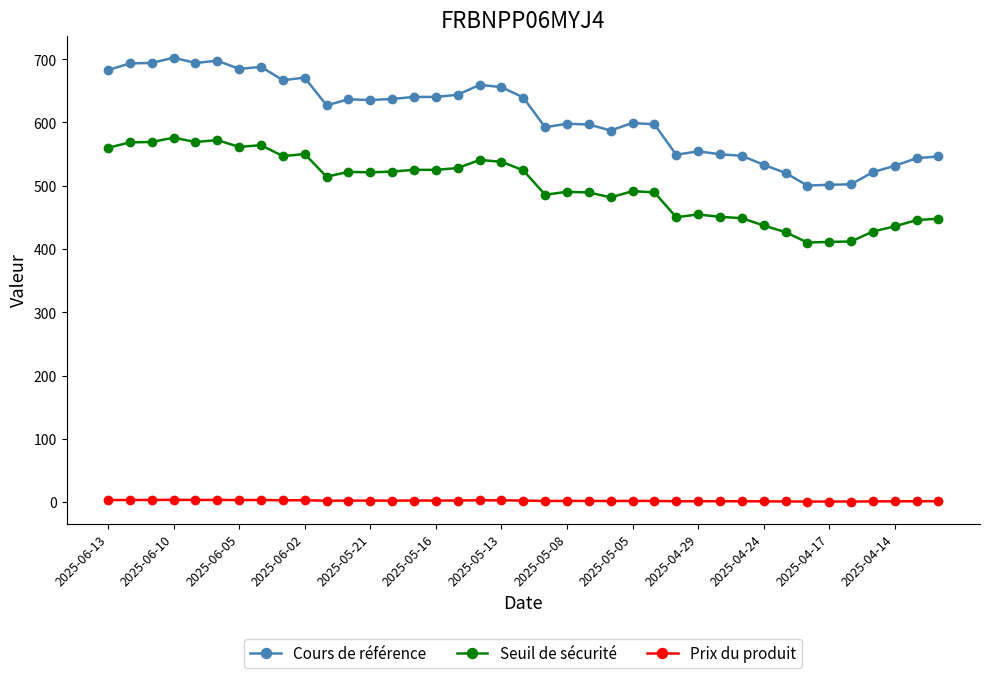

True or false: Cours de référence and Seuil de sécurité intersect in this chart.

False